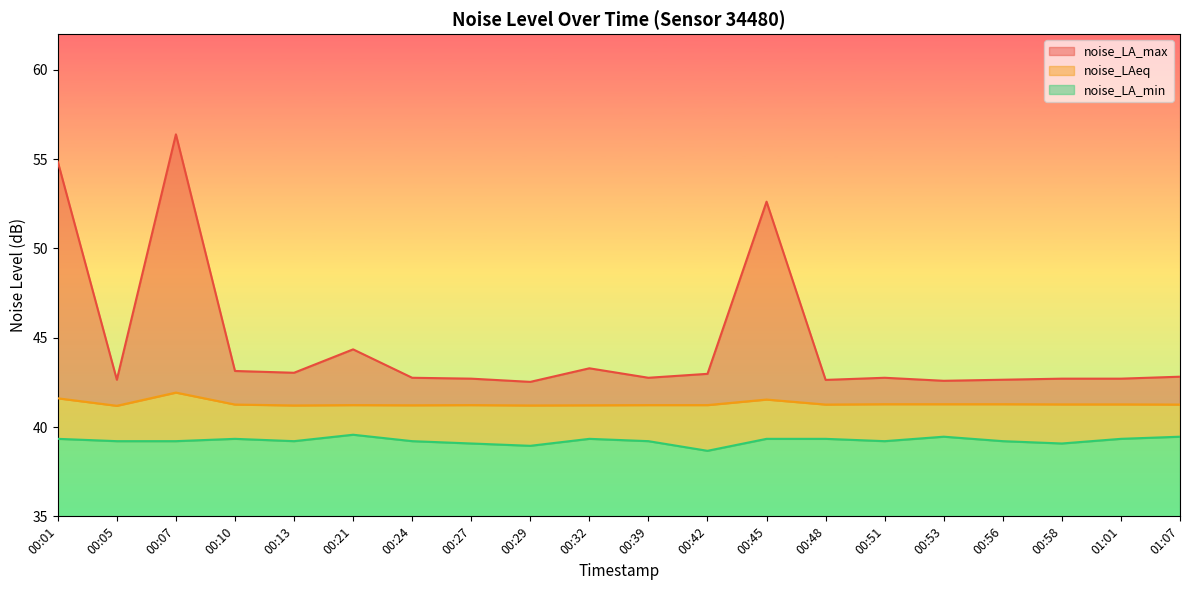

What is the highest value of the noise_LA_max series?

56.4